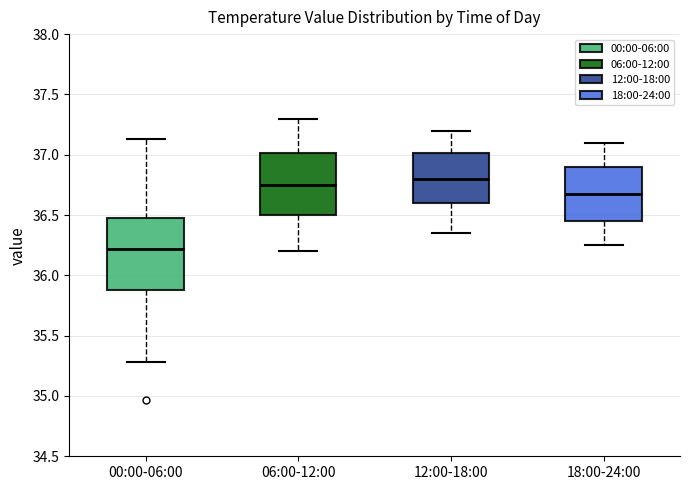

Reading left to right, read every box against the y-axis: the position of its median line, the range the box covers, and the ends of its whiskers. The values are not printed on the chart, so give them approximately, as read against the axis.

00:00-06:00: median 36.20, box 35.90 to 36.50, whiskers 35.30 to 37.15
06:00-12:00: median 36.75, box 36.50 to 37.00, whiskers 36.20 to 37.30
12:00-18:00: median 36.80, box 36.60 to 37.00, whiskers 36.35 to 37.20
18:00-24:00: median 36.70, box 36.45 to 36.90, whiskers 36.25 to 37.10